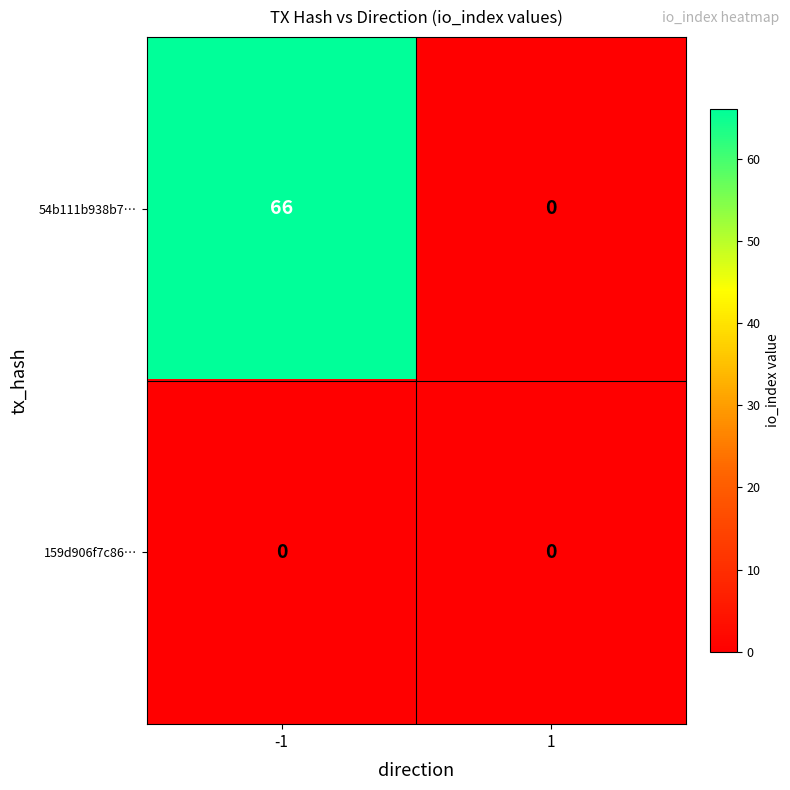

Which series has the widest spread of values?

54b111b938b7…